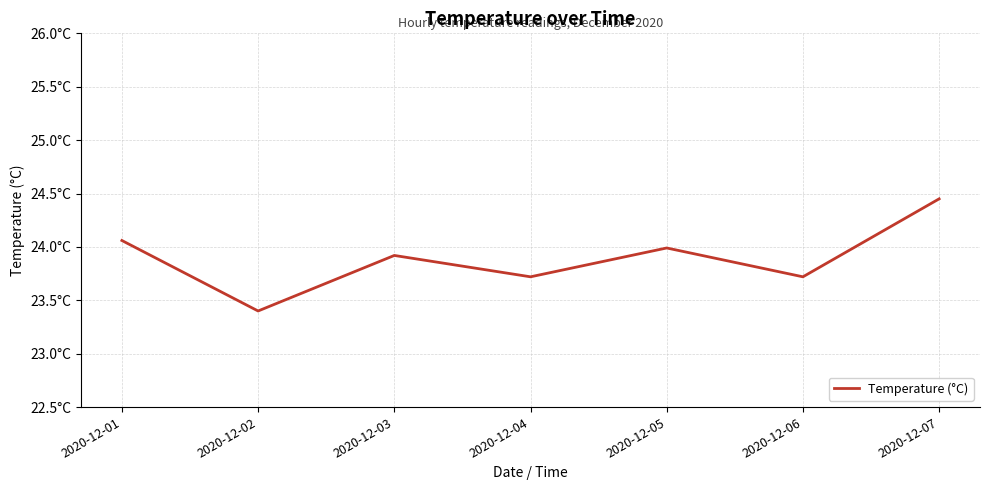

What is the value of the 4th point from the left?

23.7